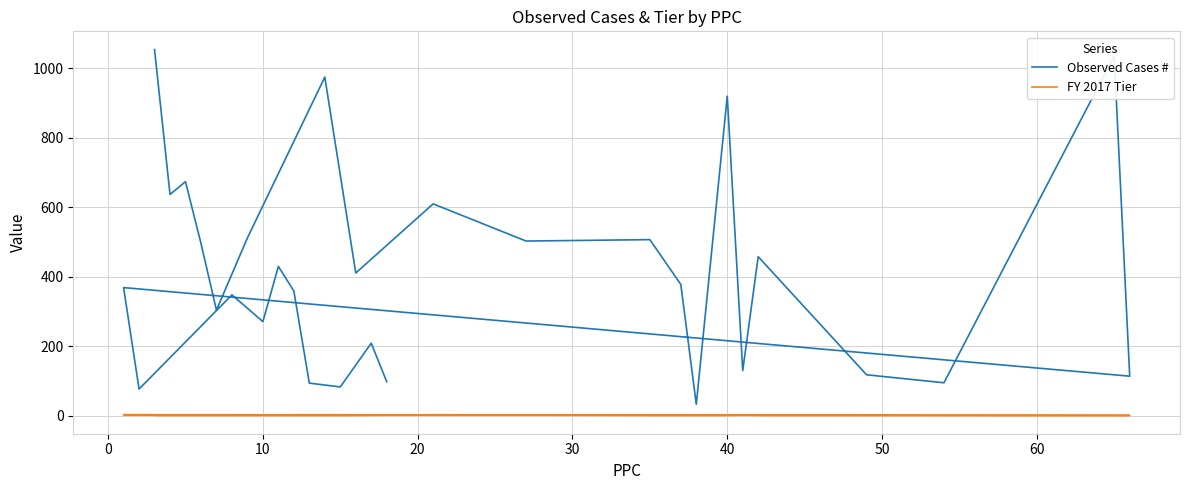

Is the value of FY 2017 Tier at 40 greater than the value of Observed Cases # at 40?

No